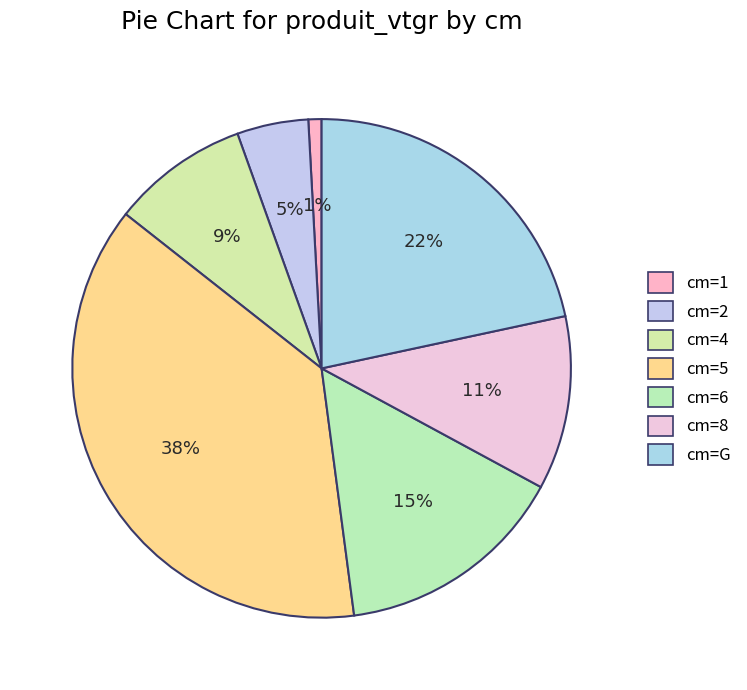

How many segments does this pie chart have?

7